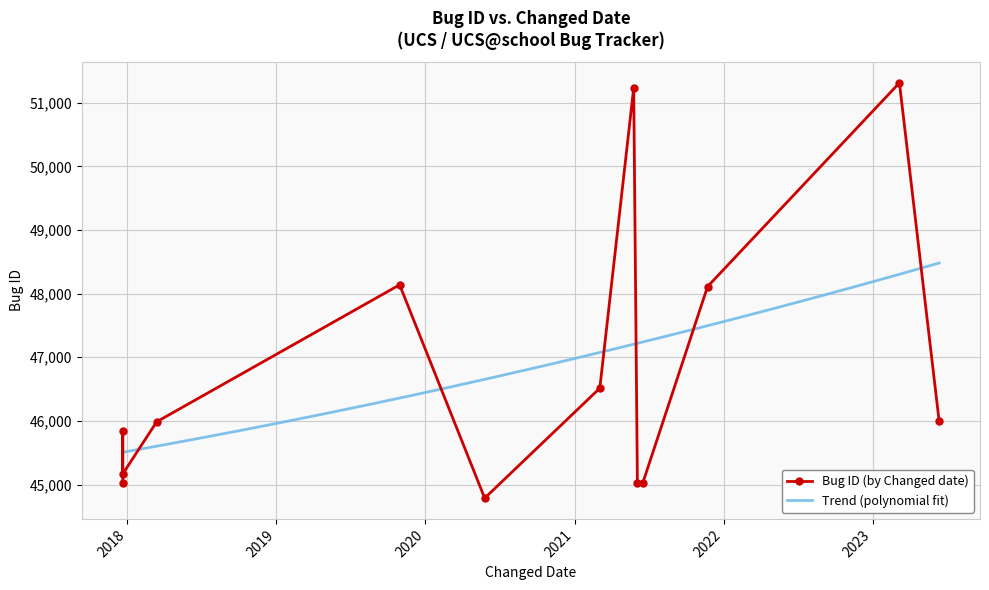

What is the maximum value for Bug ID (by Changed date)?

51313